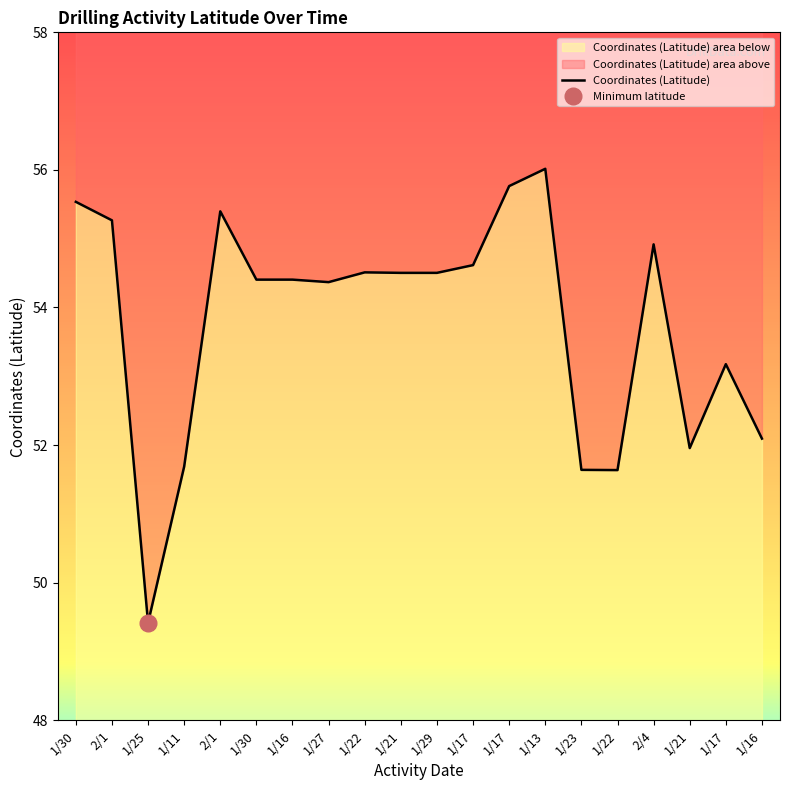

Rank the categories by value from highest to lowest.

1/13, 1/17, 1/30, 2/1, 2/1, 2/4, 1/17, 1/22, 1/21, 1/29, 1/30, 1/16, 1/27, 1/17, 1/16, 1/21, 1/11, 1/23, 1/22, 1/25